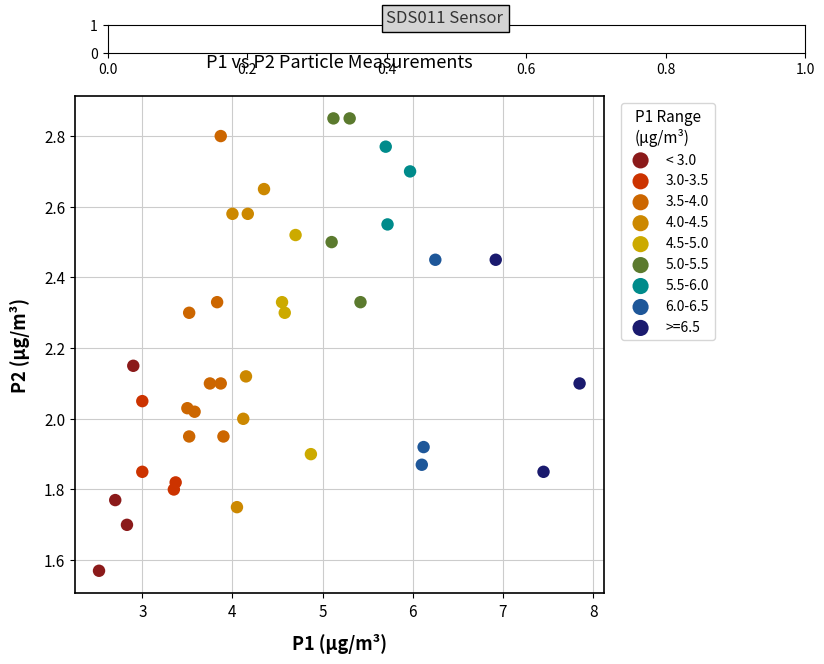

What are all the series names shown in the legend?

< 3.0, 3.0-3.5, 3.5-4.0, 4.0-4.5, 4.5-5.0, 5.0-5.5, 5.5-6.0, 6.0-6.5, >=6.5